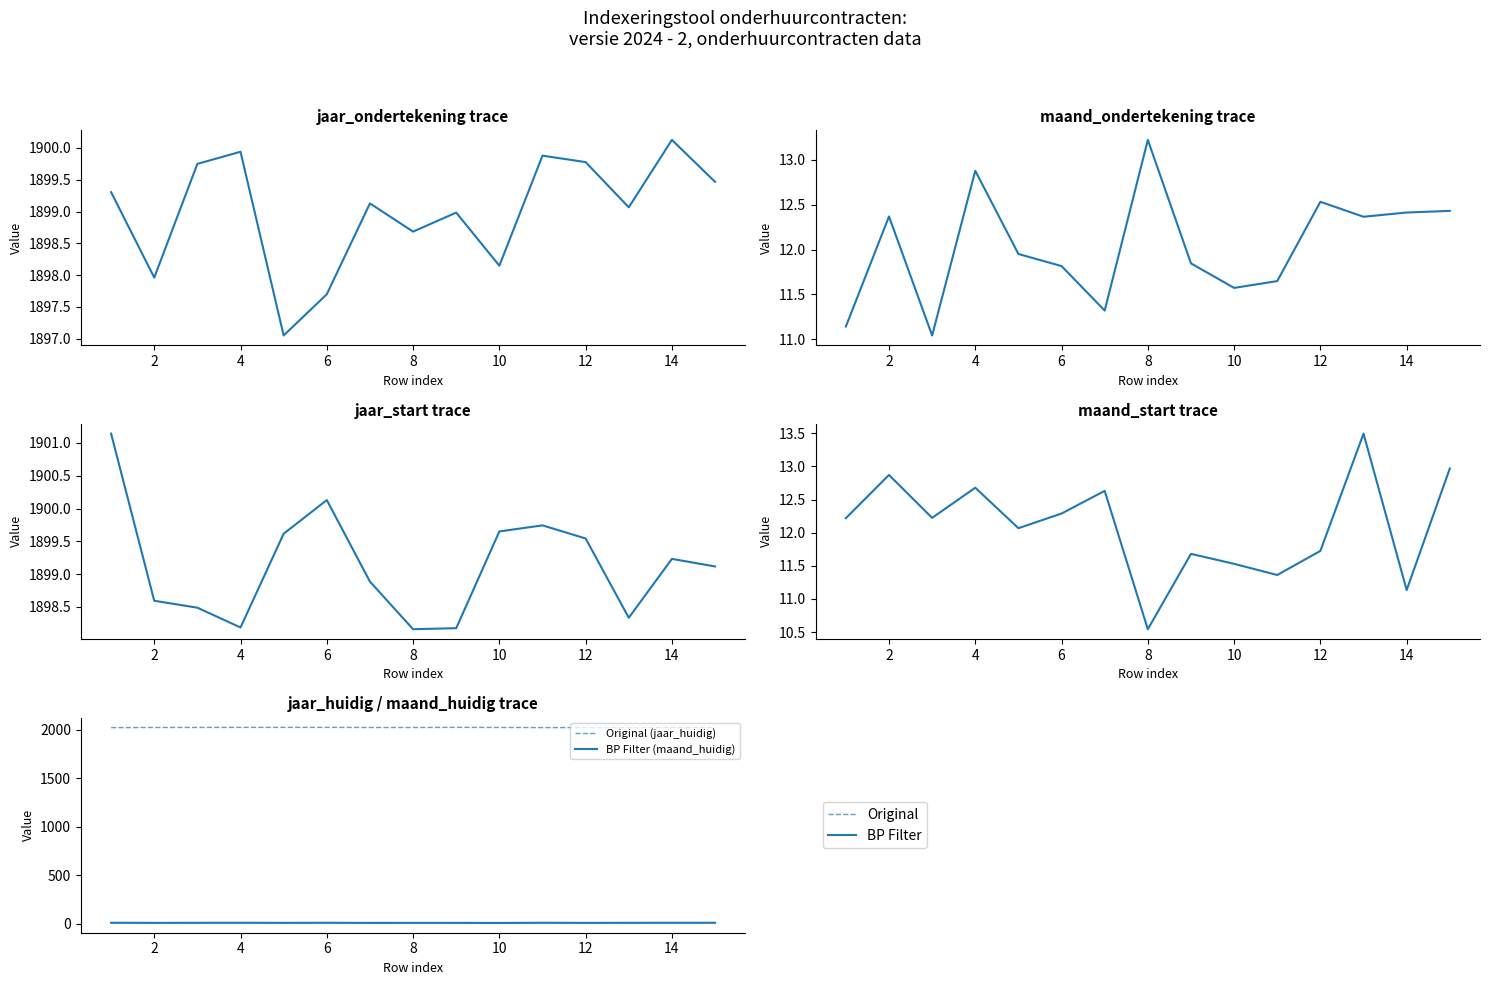

Which category has the lowest value across all series?

8